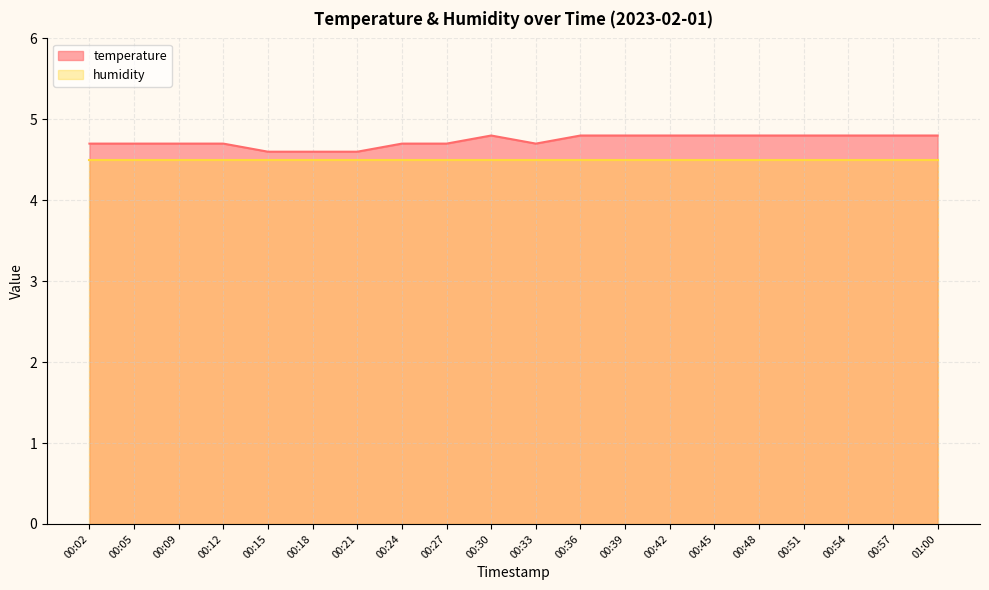

Approximately how many times larger is the value at 00:18 compared to 00:02?

1.0